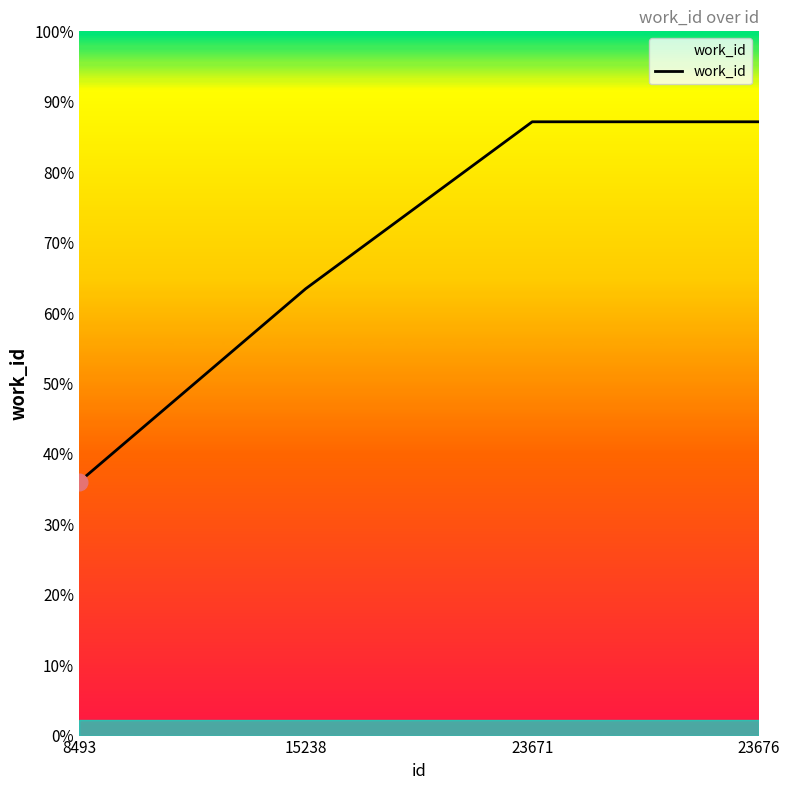

Is this an area chart (filled region under the line)?

Yes